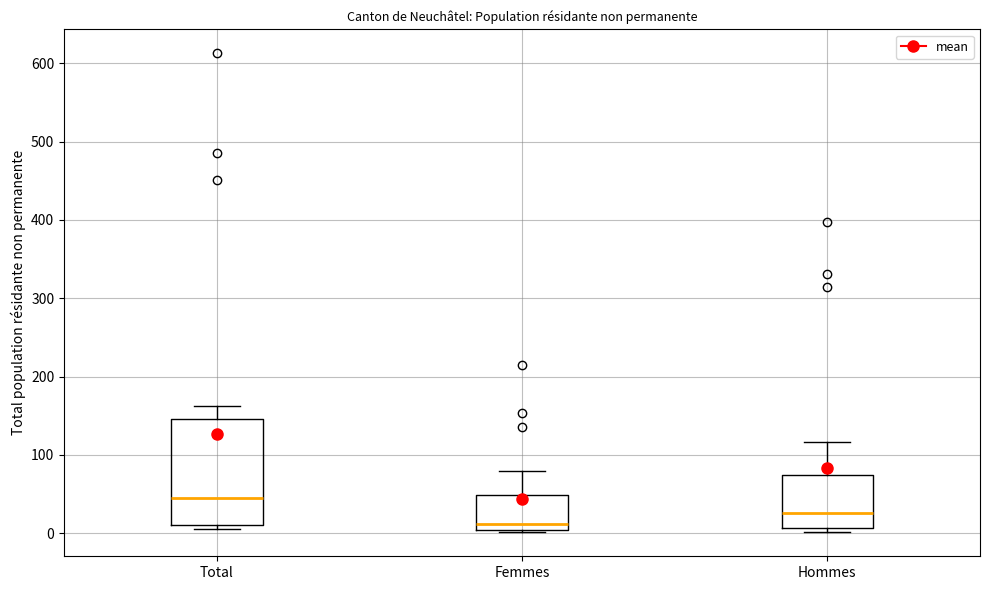

Where does the median line of the box for Hommes sit on the y-axis? The values are not printed on the chart, so give them approximately, as read against the axis.

30